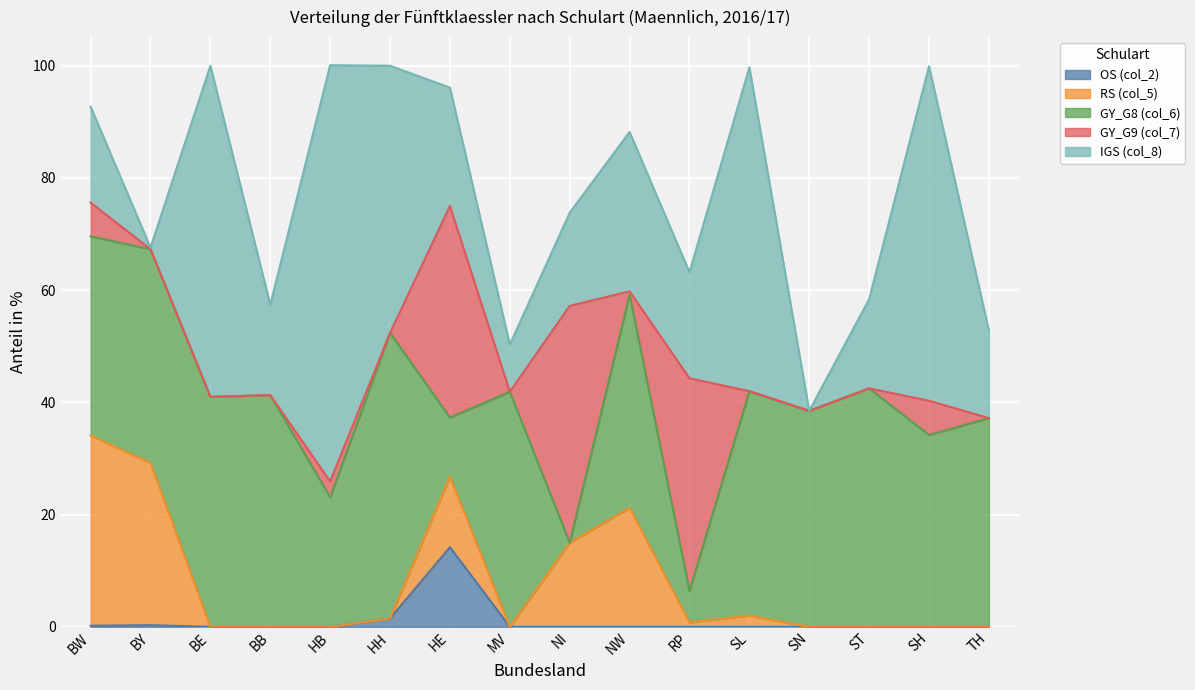

At which category does OS (col_2) reach its first local peak?

BY